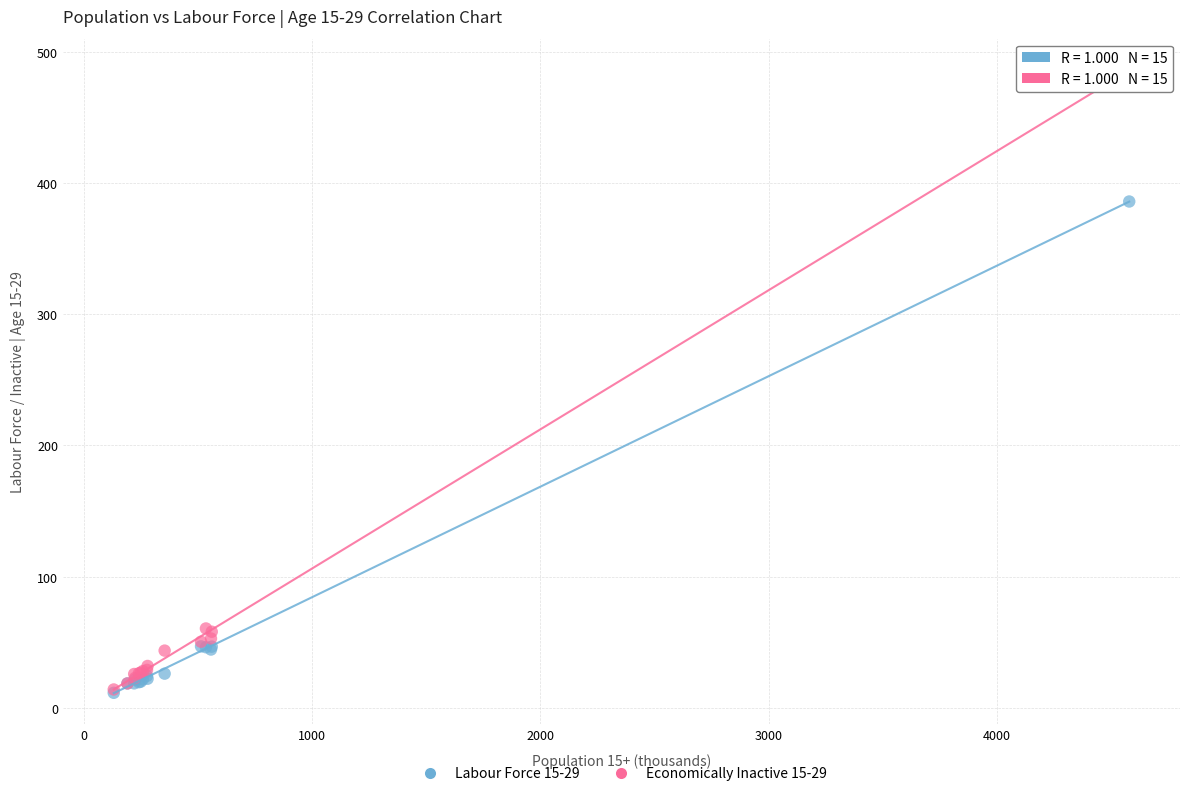

What are all the series names shown in the legend?

Labour Force 15-29, Economically Inactive 15-29